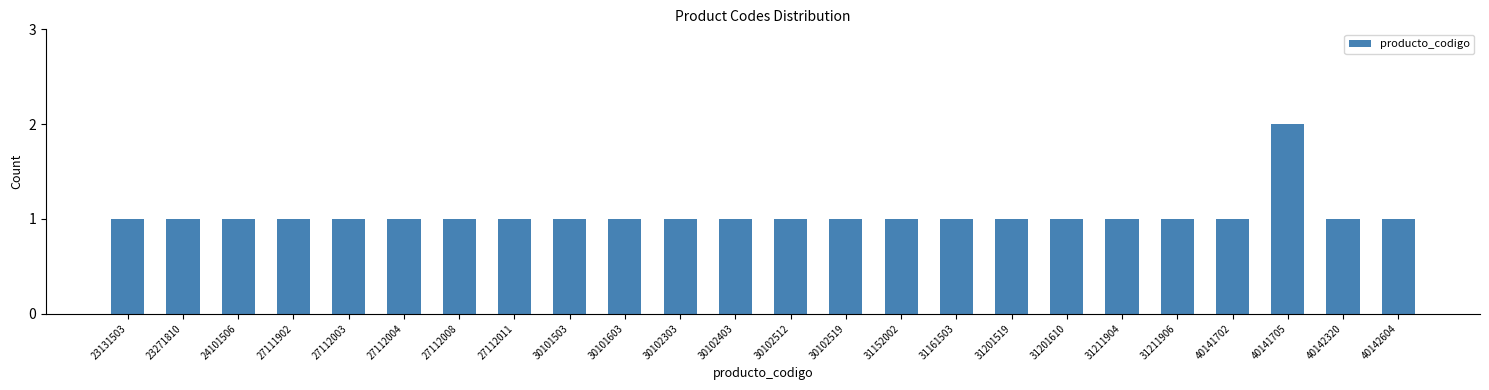

Reading left to right, transcribe all the data shown in this chart.

1	1	1	1	1	1	1	1	1	1	1	1	1	1	1	1	1	1	1	1	1	2	1	1